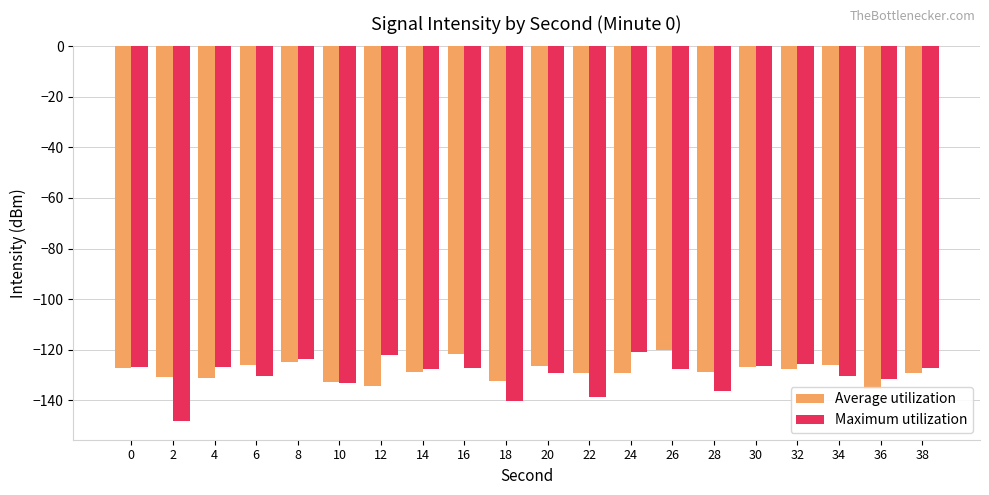

Rank the categories by Maximum utilization value from highest to lowest.

24, 12, 8, 32, 30, 0, 4, 16, 38, 14, 26, 20, 6, 34, 36, 10, 28, 22, 18, 2